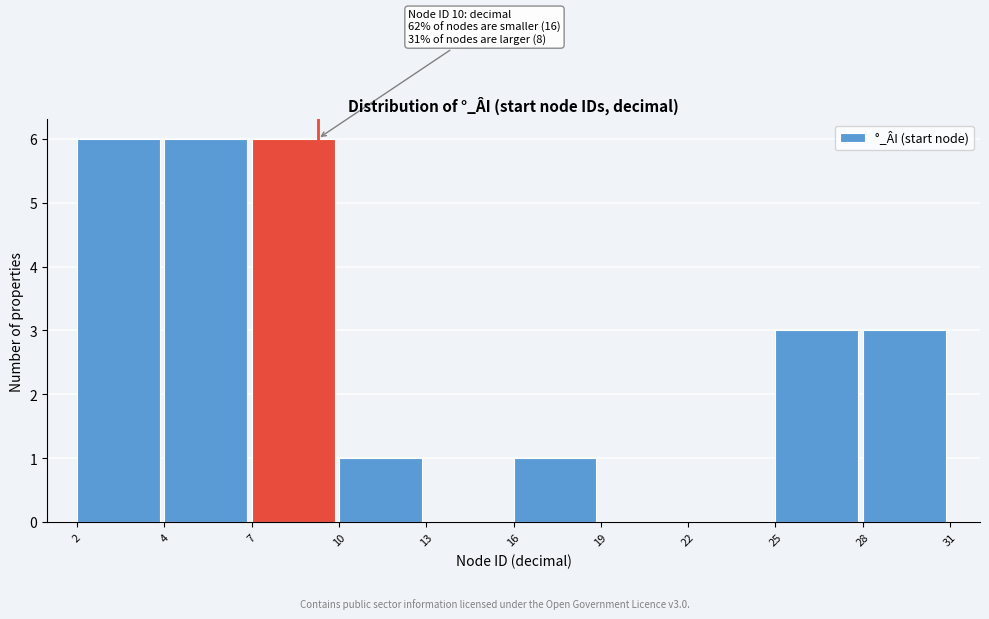

Reading left to right, transcribe all the data shown in this chart.

2=6	4=6	7=6	10=1	13=0	16=1	19=0	22=0	25=3	28=3